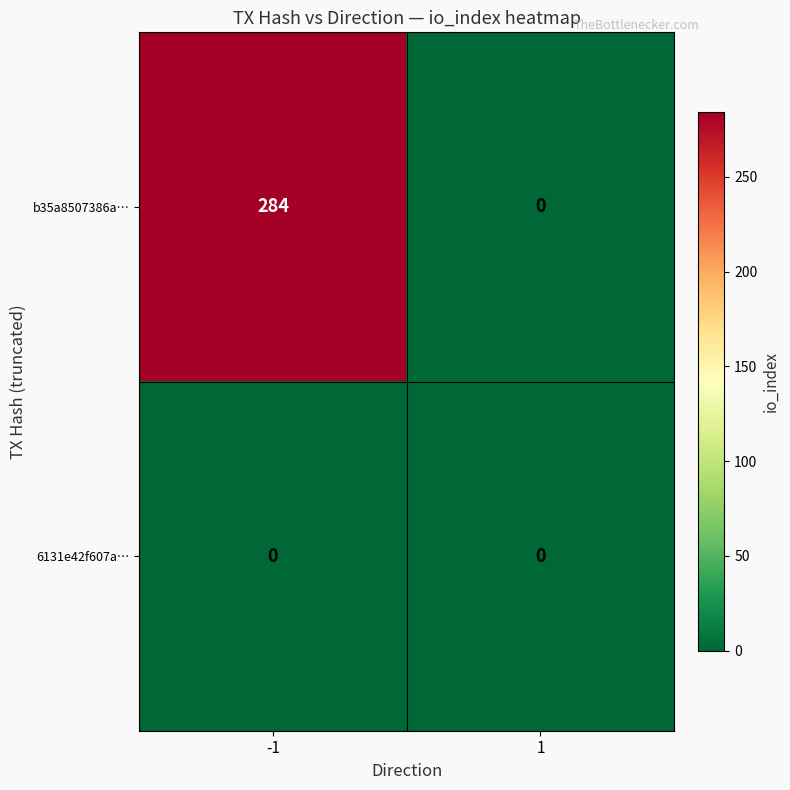

At -1, list the series in order from largest to smallest.

b35a8507386a…, 6131e42f607a…